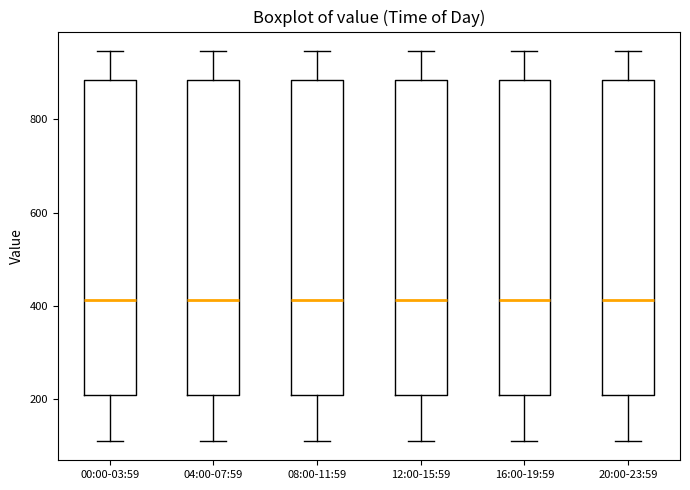

Where does the lower whisker of the box for 00:00-03:59 end on the y-axis? The values are not printed on the chart, so give them approximately, as read against the axis.

120